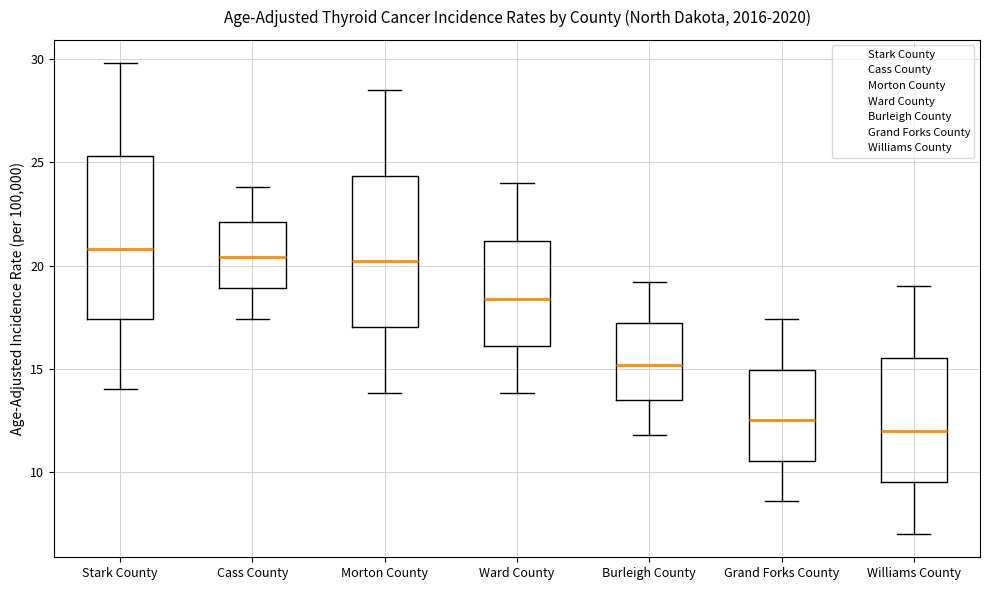

Where is the upper edge of the box for Morton County on the y-axis? The values are not printed on the chart, so give them approximately, as read against the axis.

24.5